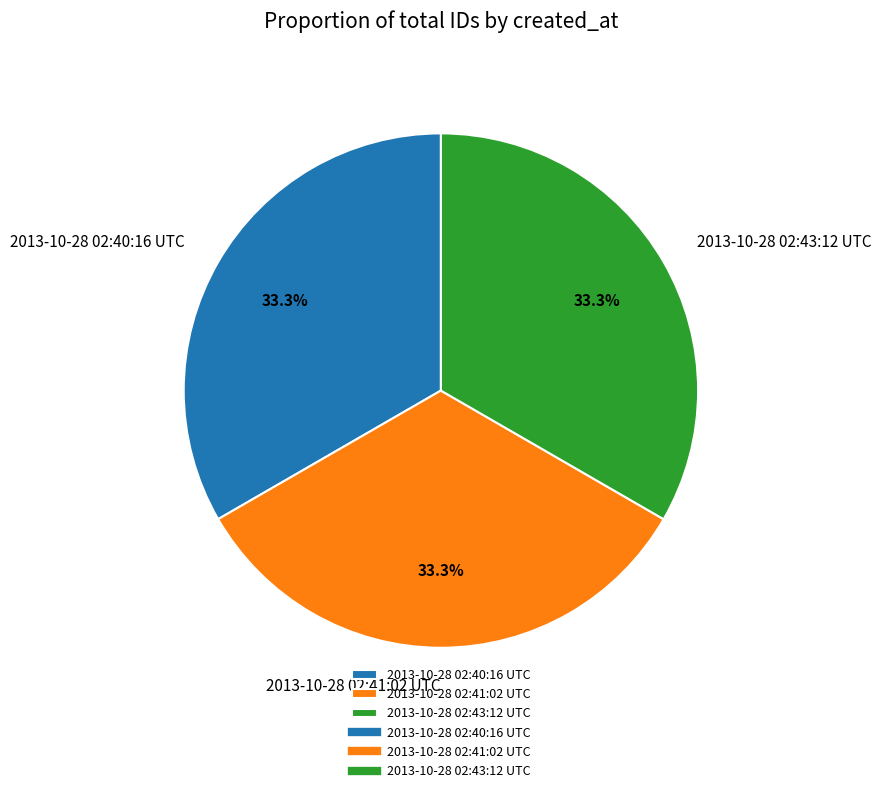

How many slices are in this pie chart?

3